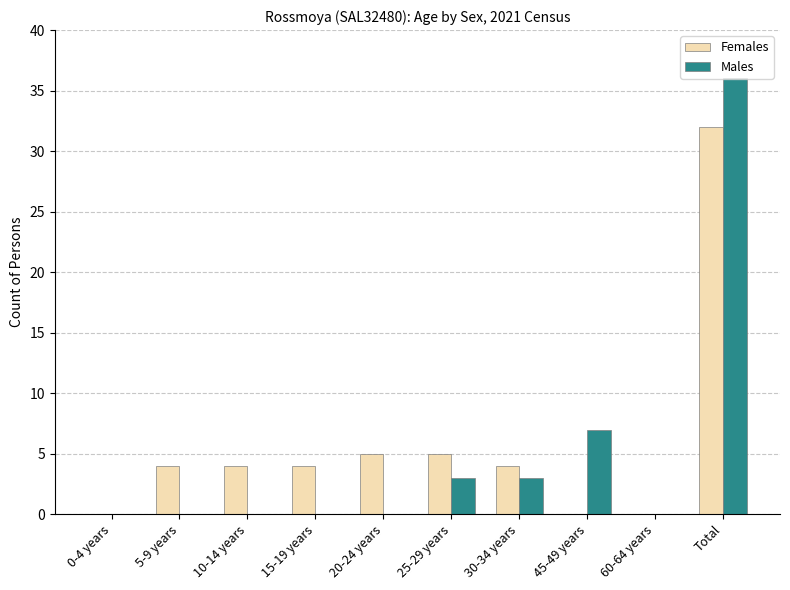

Which series changed the most between 20-24 years and Total?

Males